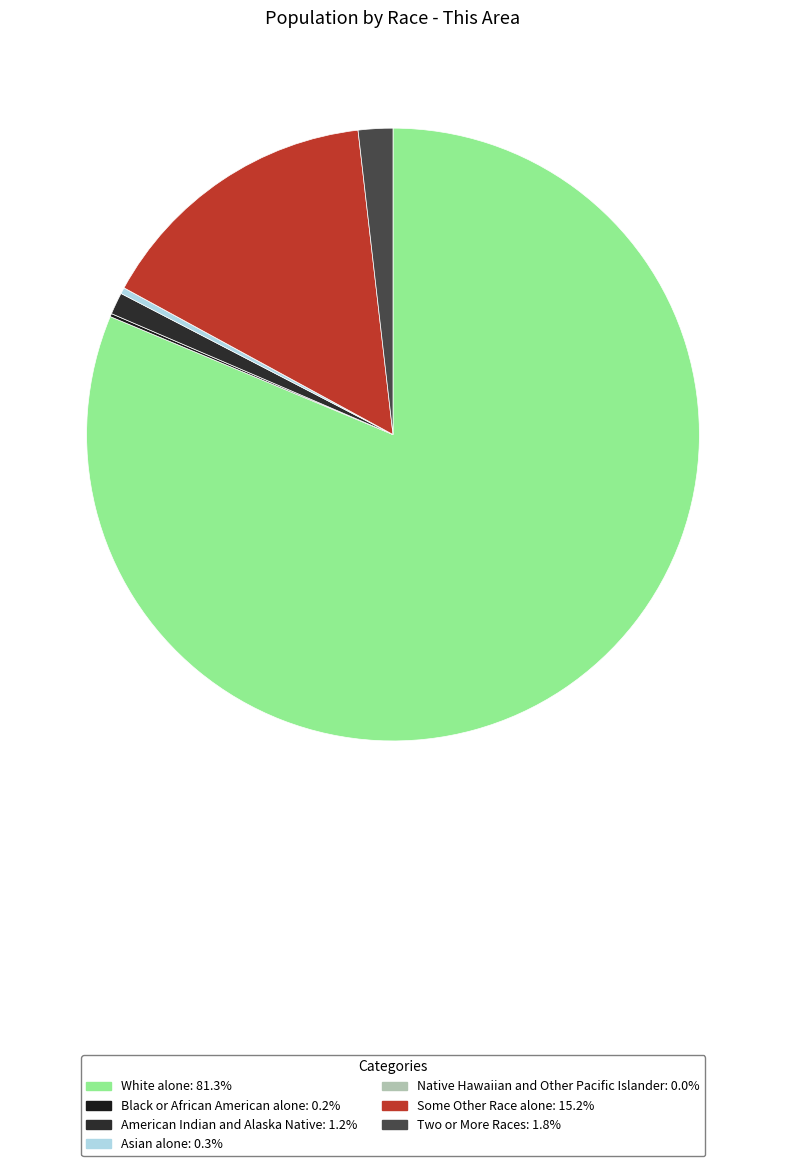

Count the number of slices in the pie.

7